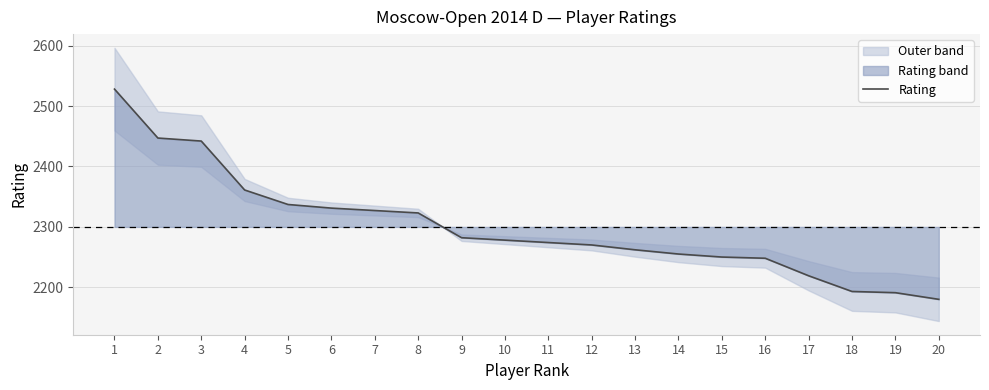

At which category does the chart reach its minimum across all series?

20